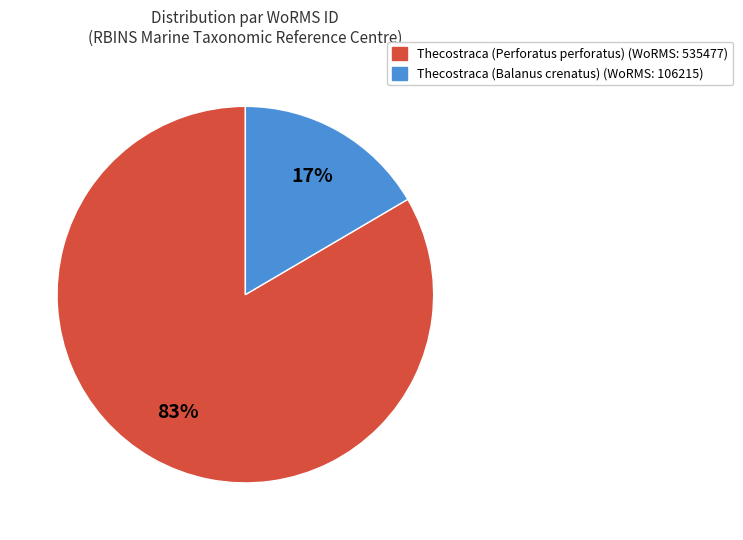

Rank the categories by value from highest to lowest.

Thecostraca (Perforatus perforatus), Thecostraca (Balanus crenatus)